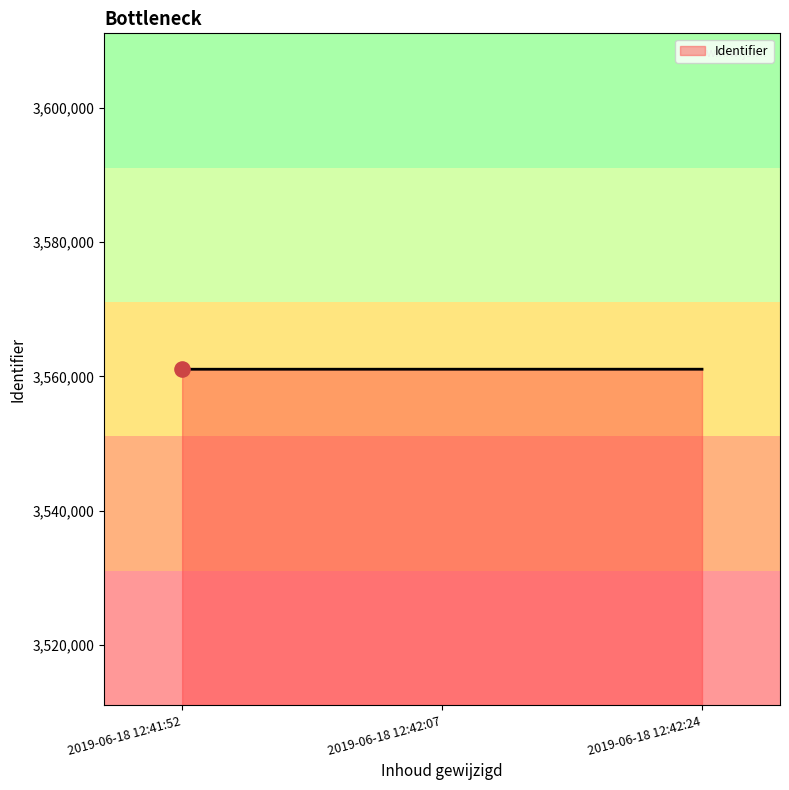

What is the change in value from 2019-06-18 12:41:52 to 2019-06-18 12:42:24?

+4